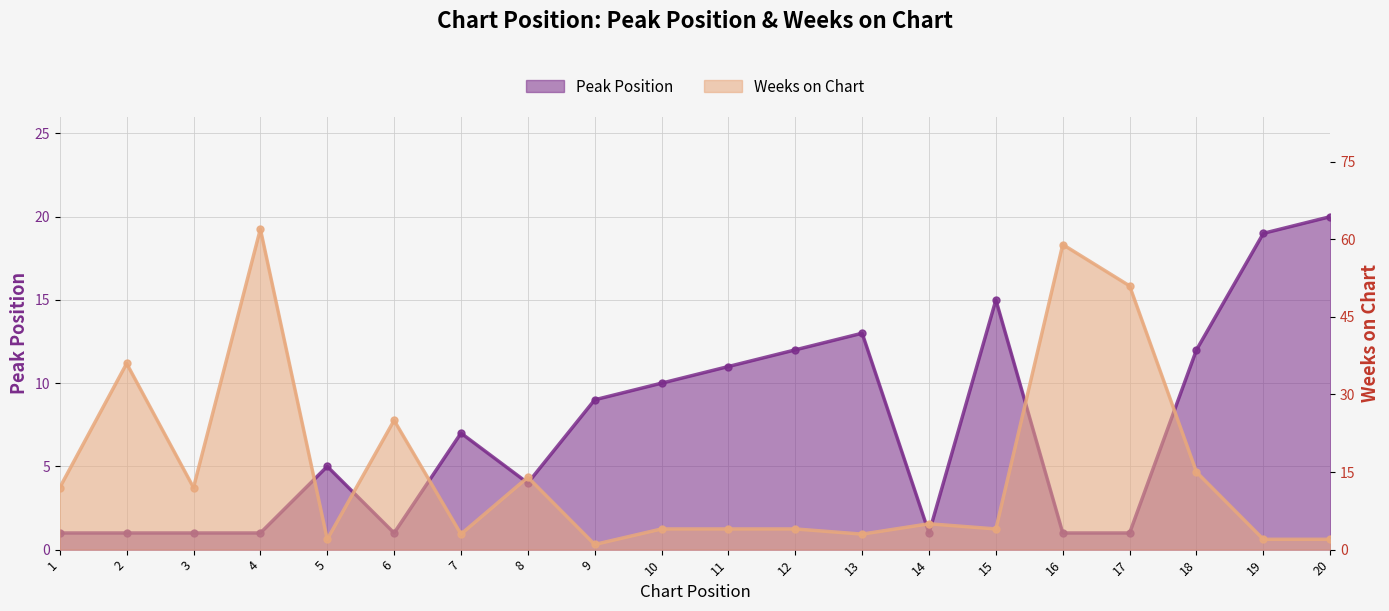

Which series has the largest range (max minus min)?

Weeks on Chart